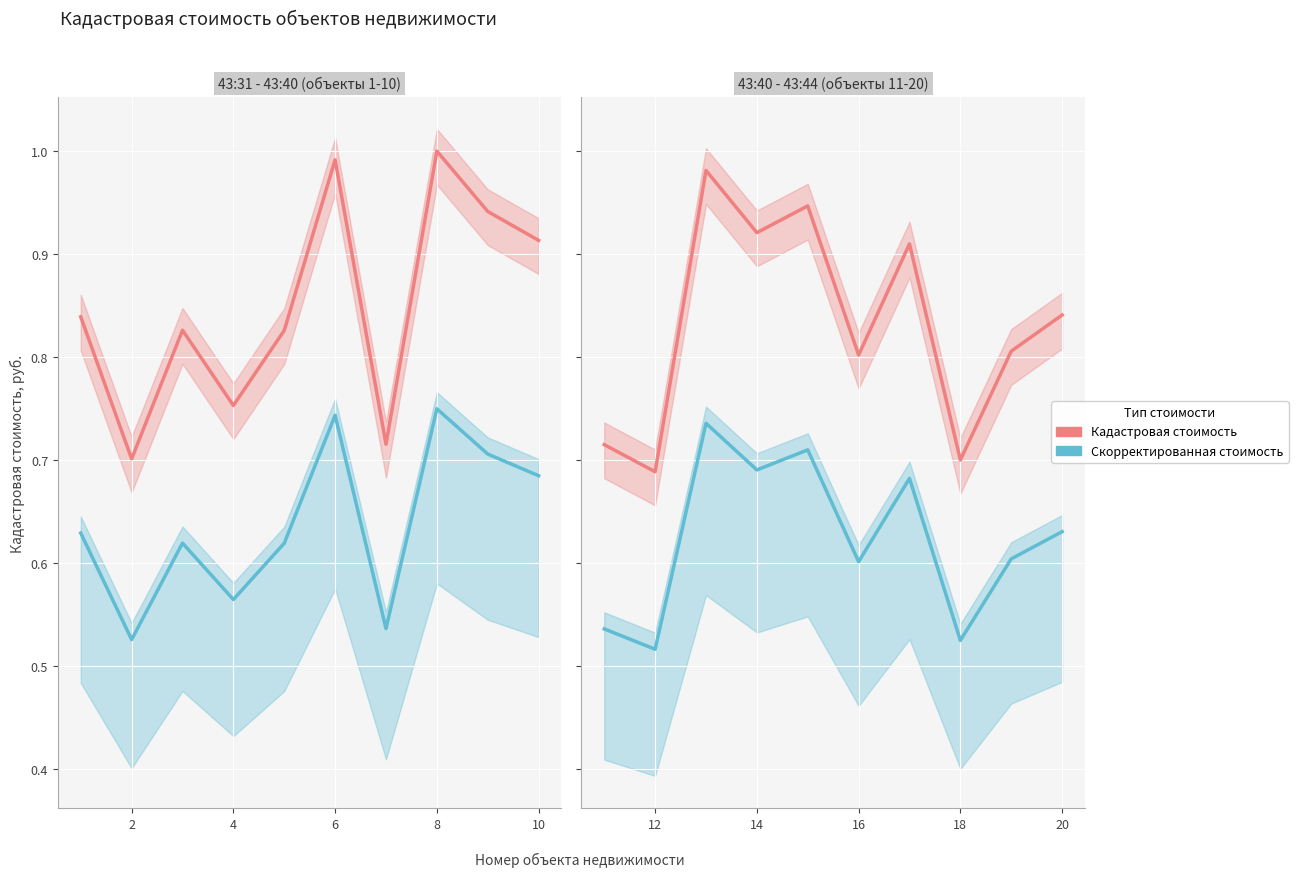

True or false: Кадастровая стоимость and Скорректированная стоимость cross at least once.

False